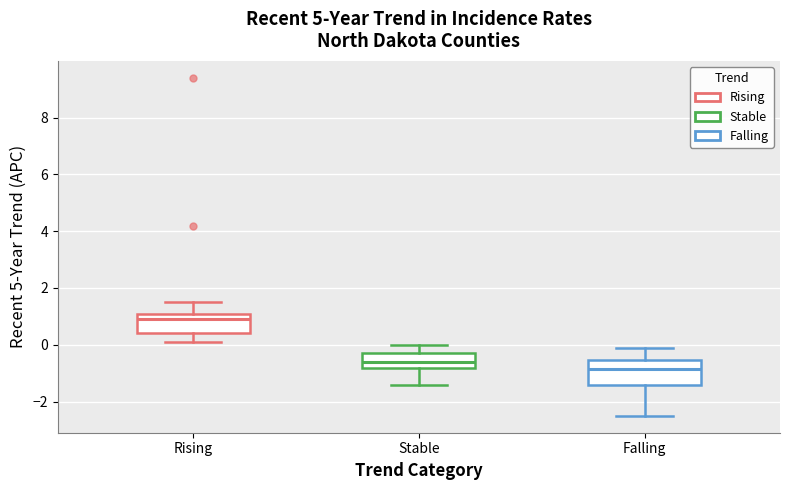

Reading left to right, read every box against the y-axis: the position of its median line, the range the box covers, and the ends of its whiskers. The values are not printed on the chart, so give them approximately, as read against the axis.

Rising: median 1.0 (just below the box's upper edge), box 0.4 to 1.0, whiskers 0.2 to 1.6
Stable: median -0.6, box -0.8 to -0.2, whiskers -1.4 to 0.0
Falling: median -0.8, box -1.4 to -0.6, whiskers -2.4 to 0.0